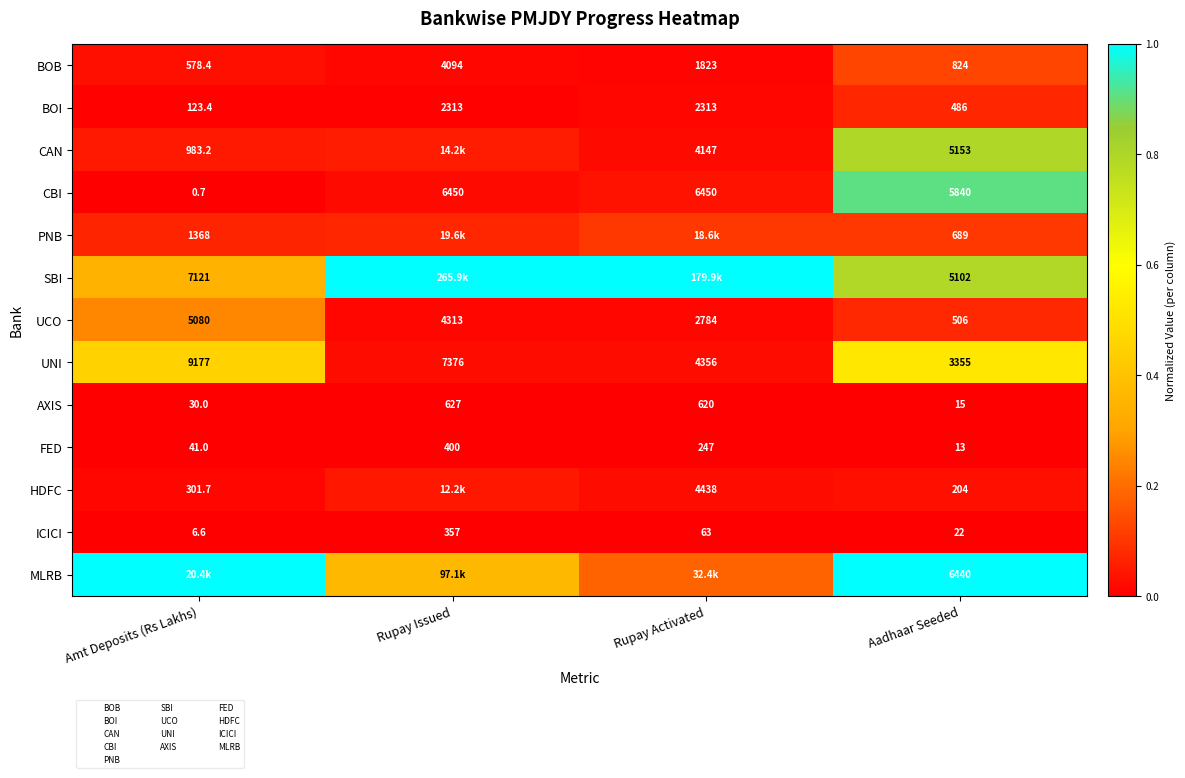

At which label is CBI closest to 3225?

Aadhaar Seeded